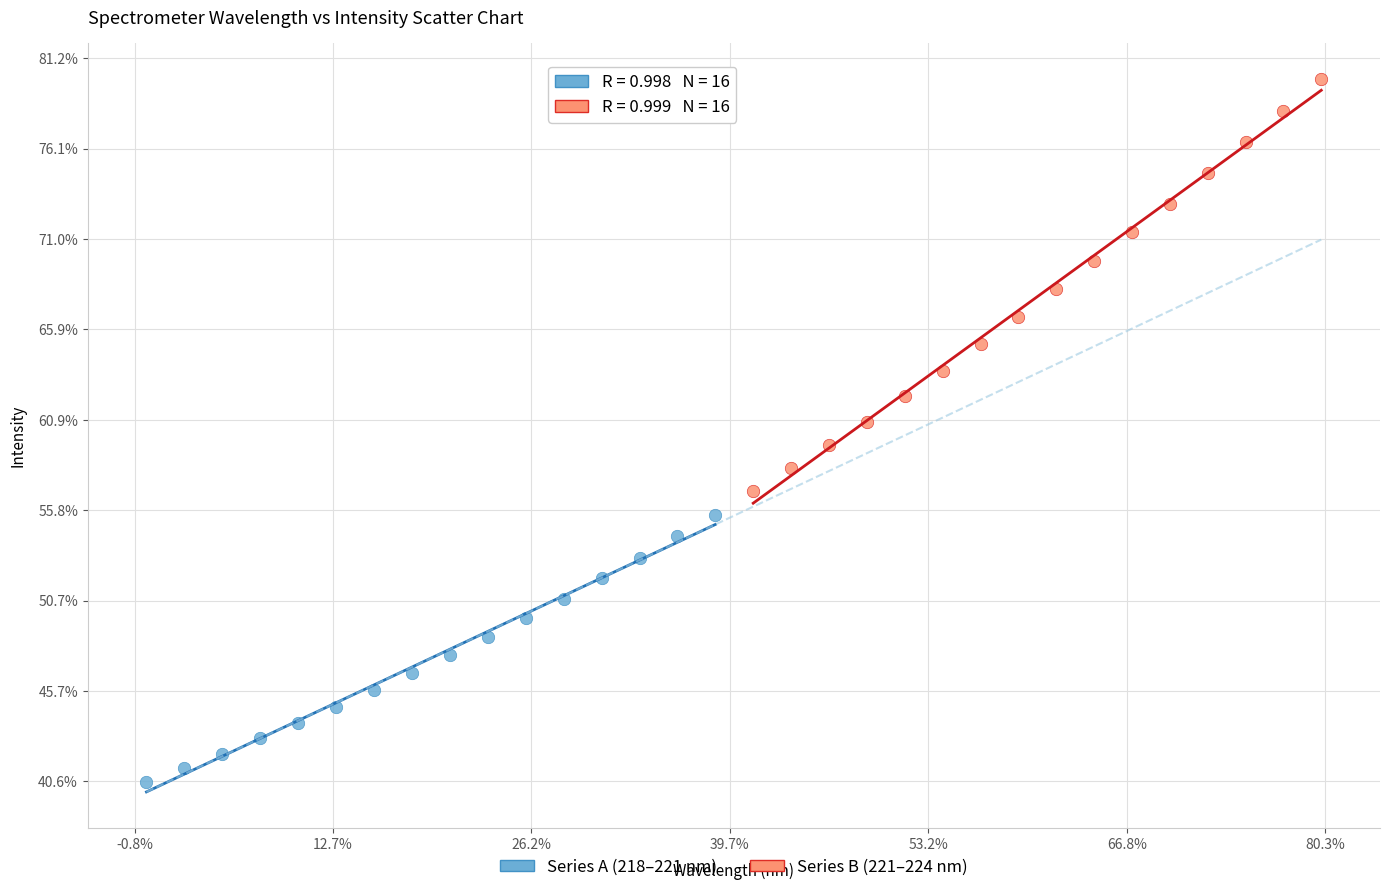

Which series has the largest Y range (max minus min)?

Series B (221–224 nm)